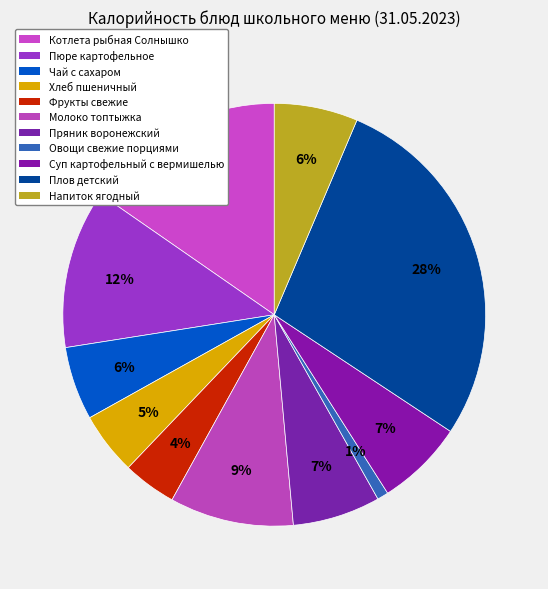

Which category has the biggest portion of the pie?

Плов детский